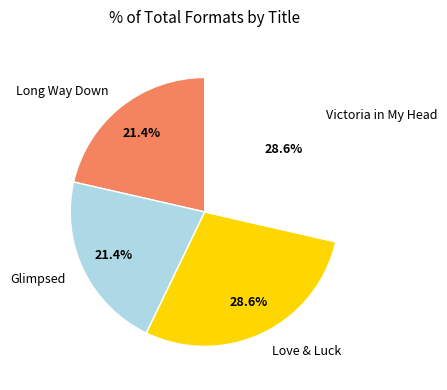

Is there a majority slice in this chart?

No